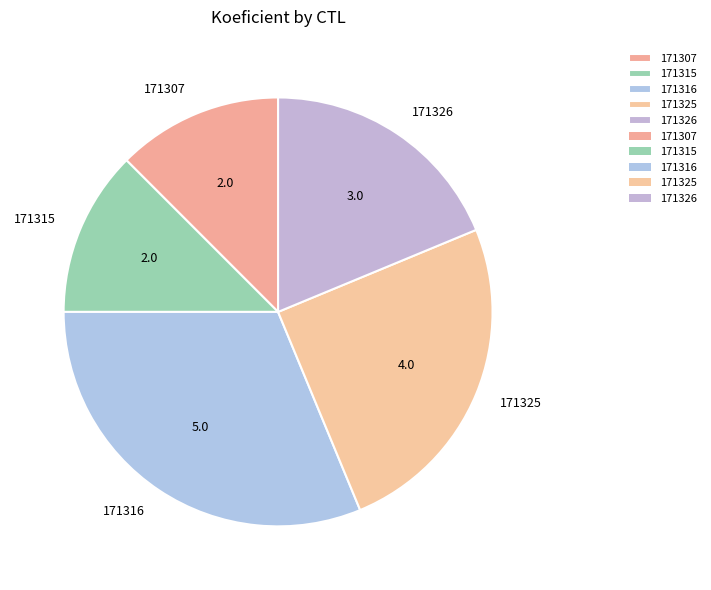

The 171325 slice represents 12% of the pie. True or false?

False